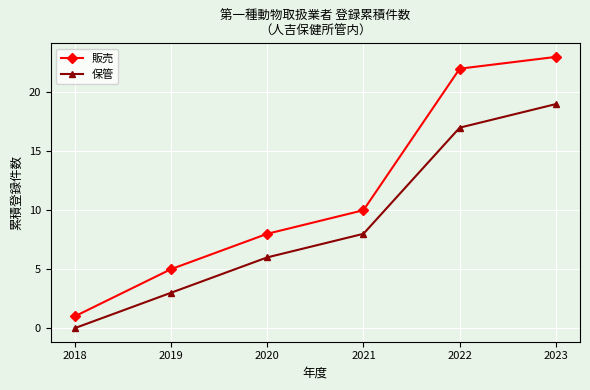

Which series changed the most between 2019 and 2023?

販売